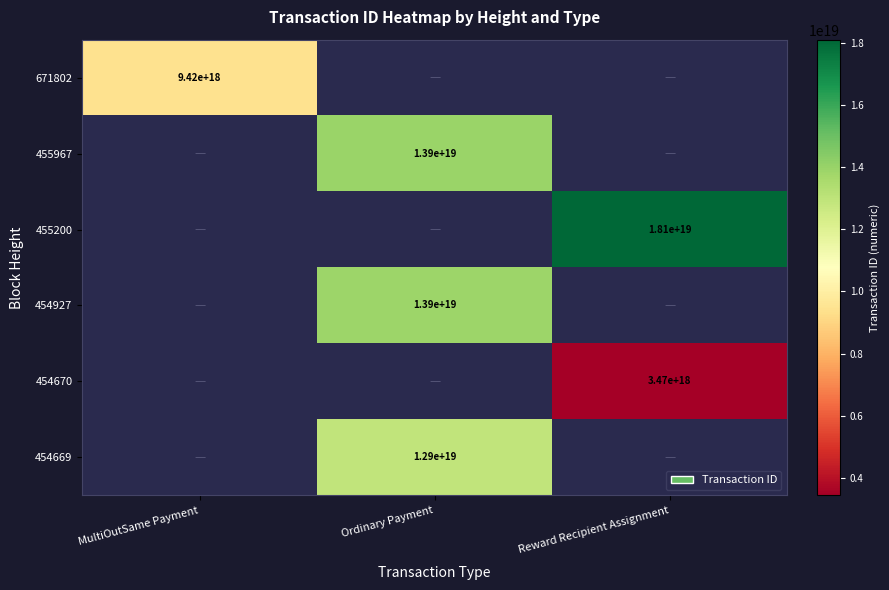

Is the value of 455200 at Reward Recipient Assignment greater than the value of 671802 at MultiOutSame Payment?

Yes